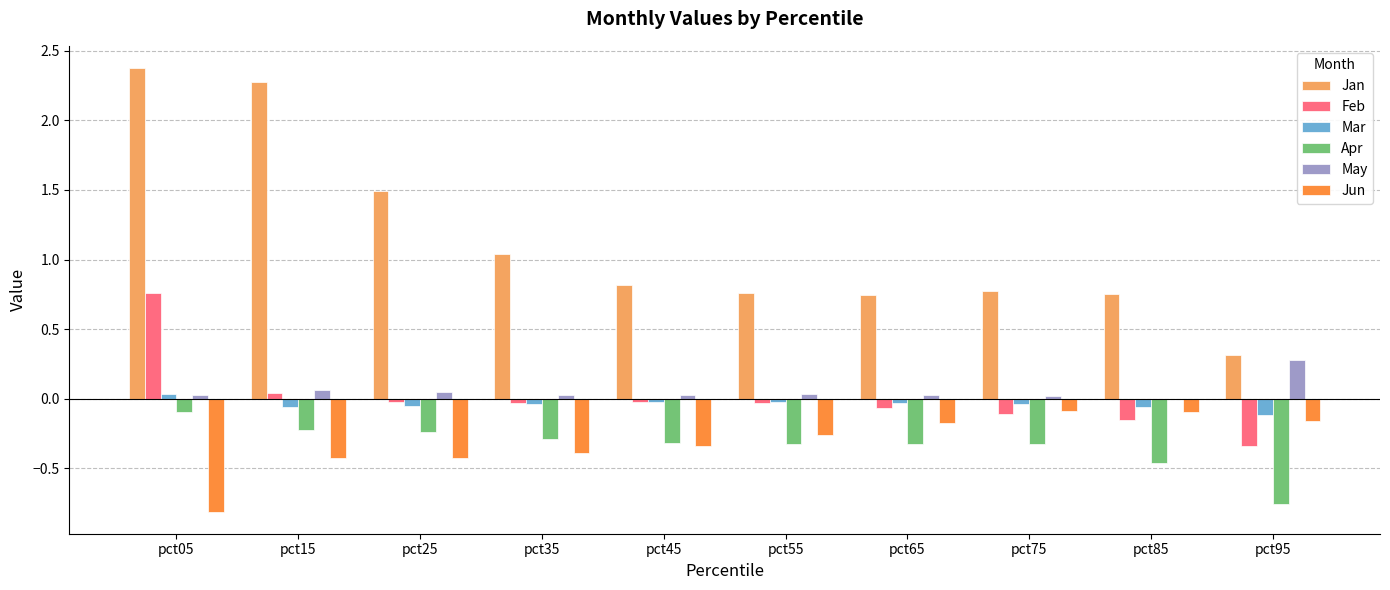

What is the spread (max minus min) of values at pct35?

1.4